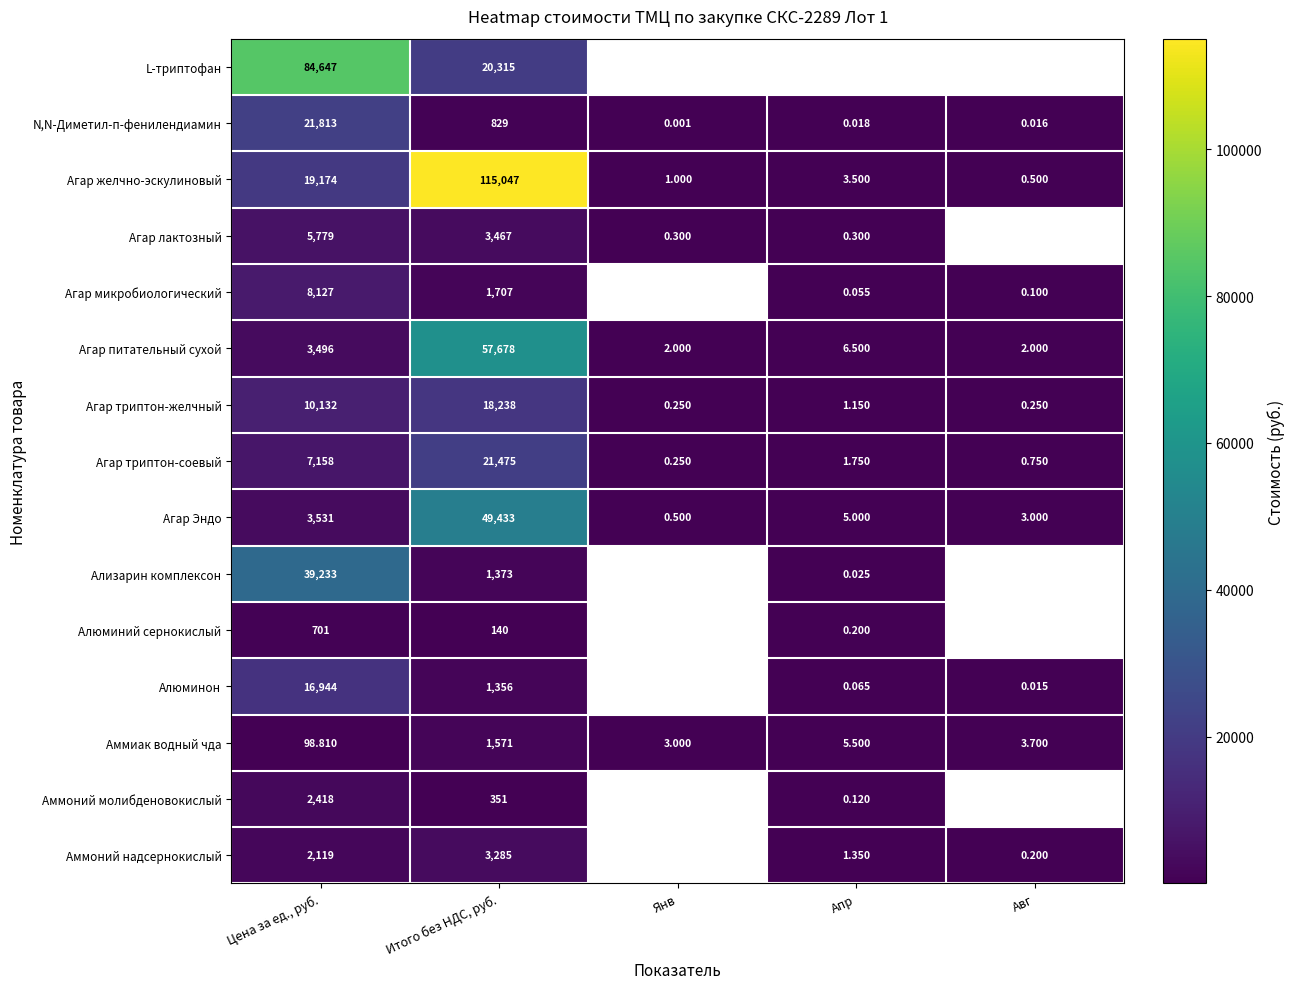

At which label does Агар триптон-соевый reach its peak?

Итого без НДС, руб.